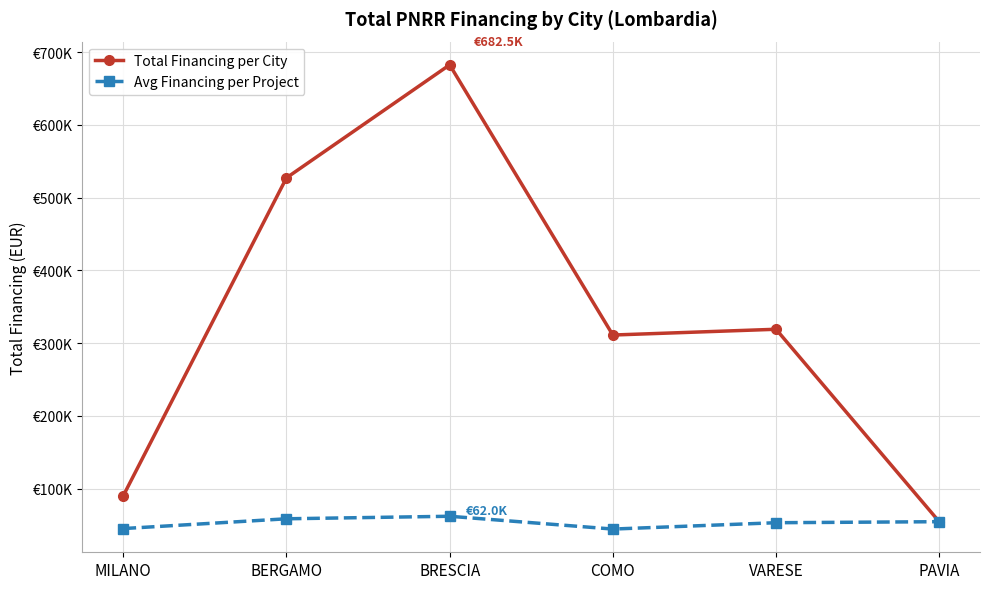

At which label is Total Financing per City closest to 368540?

VARESE